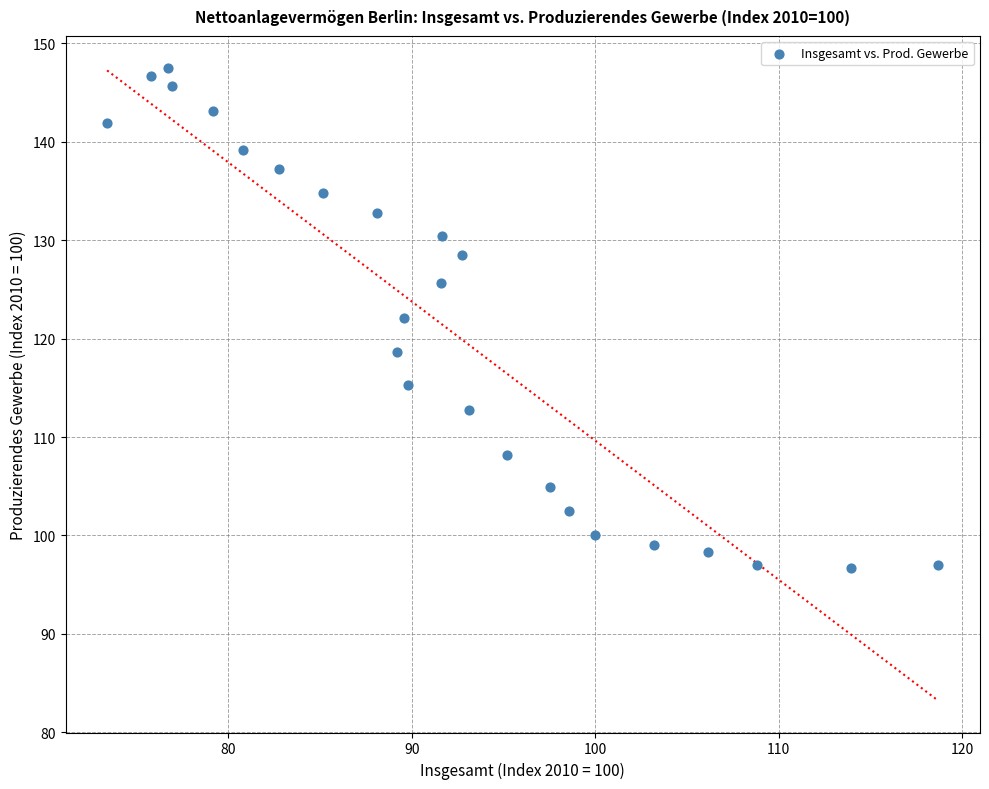

What is the range of Y values (max minus min)?

50.9